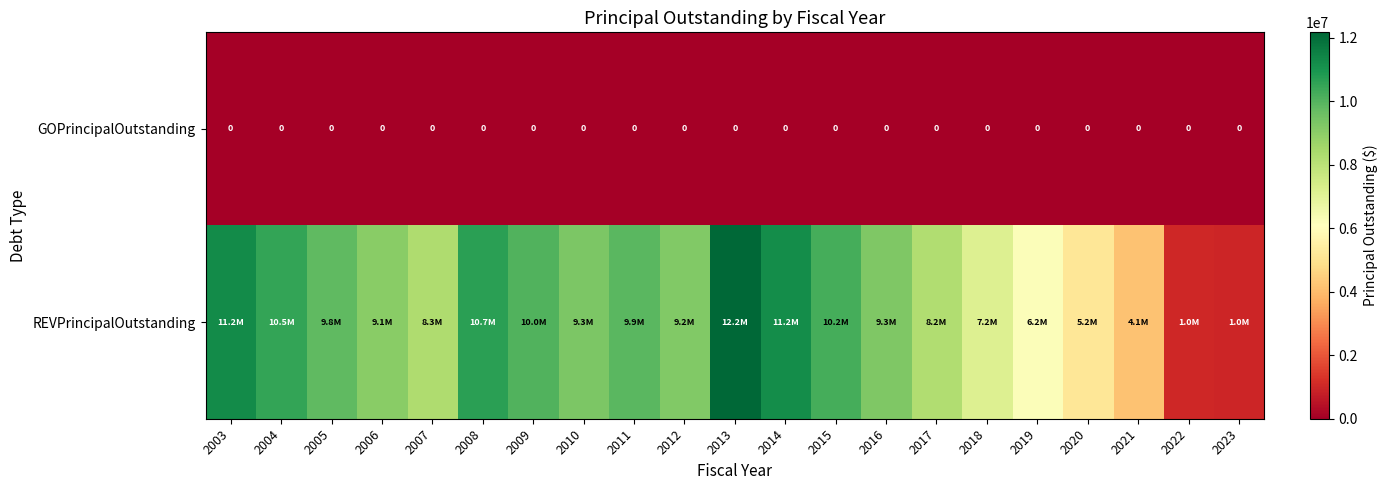

Between 2020 and 2016, which is larger?

2020